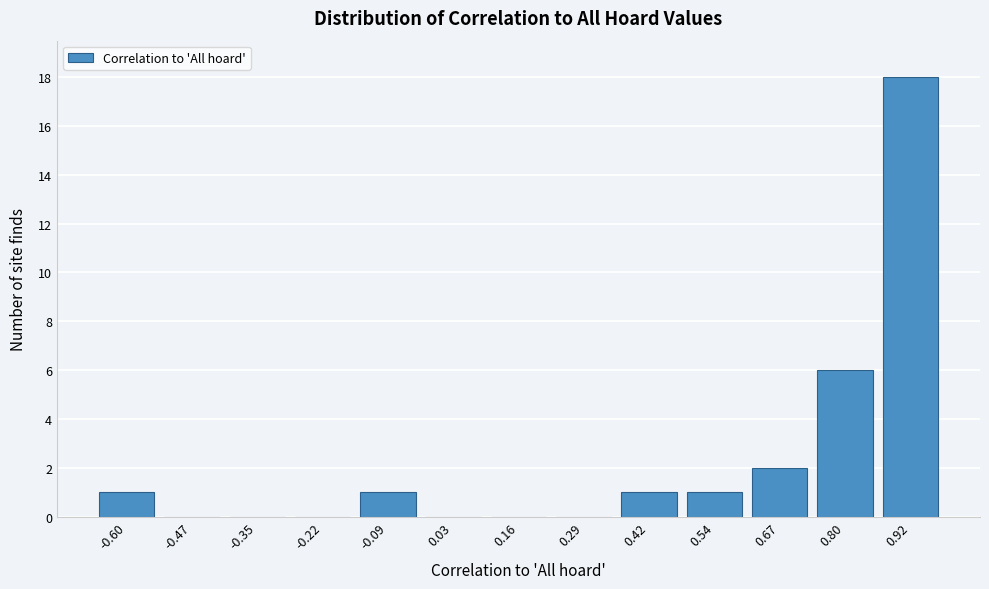

Reading left to right, what are all the values shown in this chart?

-0.60=1	-0.47=0	-0.35=0	-0.22=0	-0.09=1	0.03=0	0.16=0	0.29=0	0.42=1	0.54=1	0.67=2	0.80=6	0.92=18